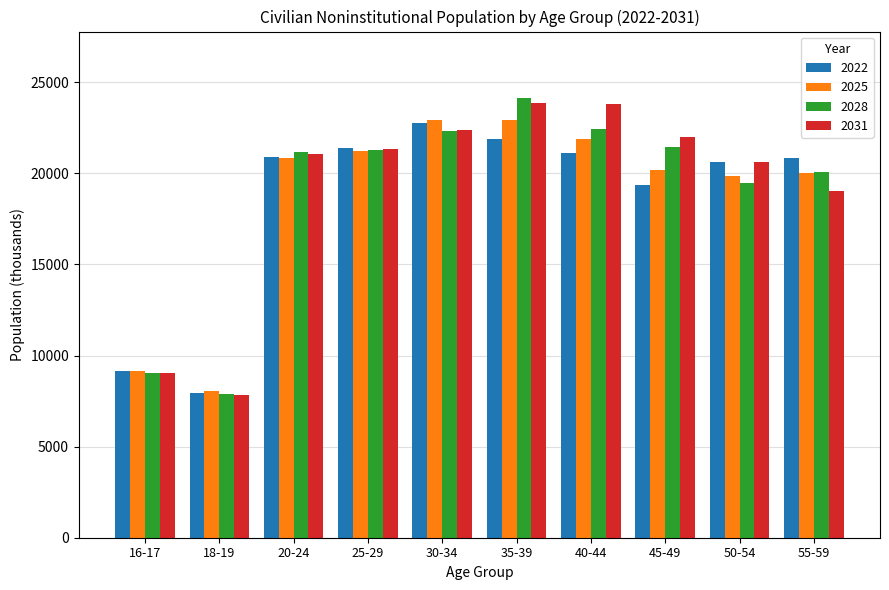

What is the label of the 8th bar from the left?

45-49